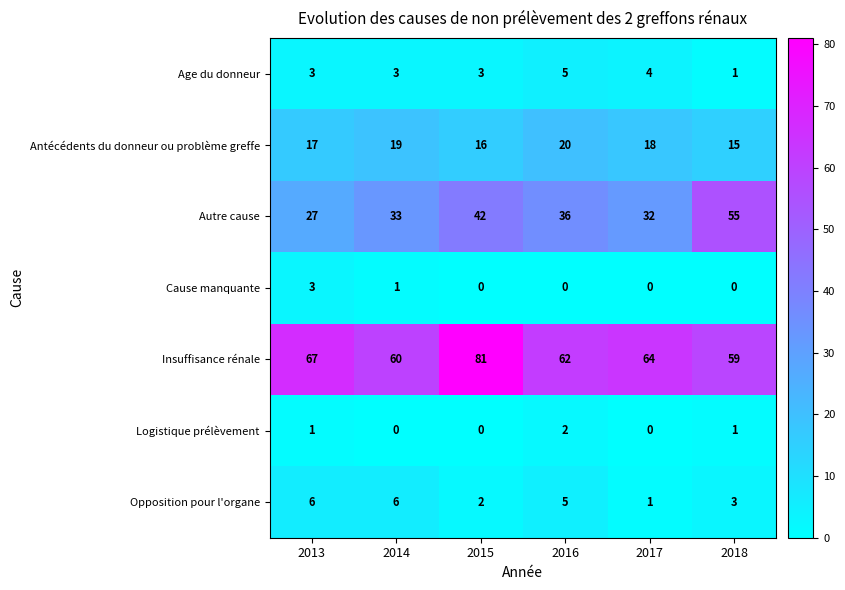

What is the difference between the highest and lowest values at 2017?

64